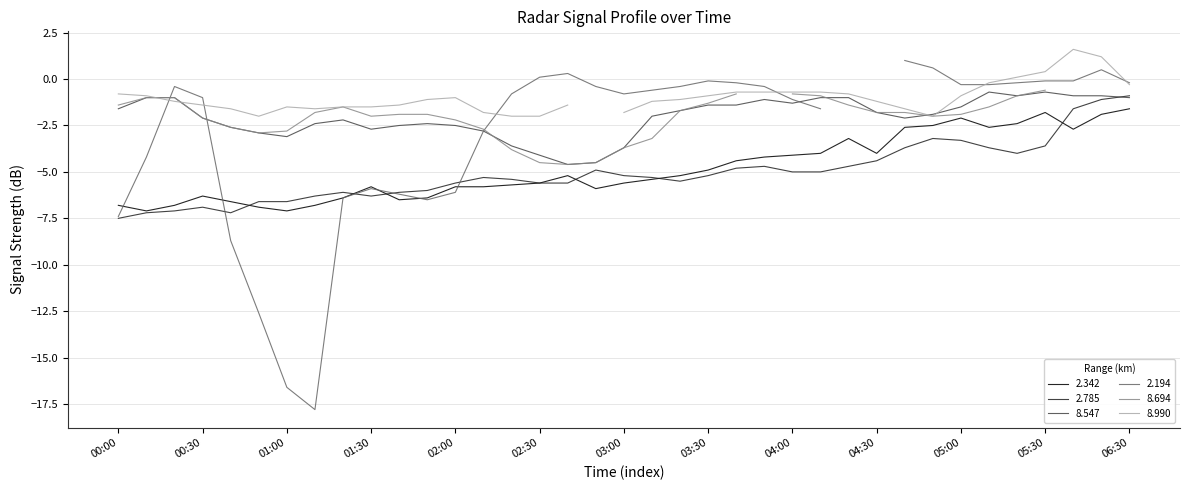

What is the difference between the second highest and minimum values in the 8.547 series?

3.9